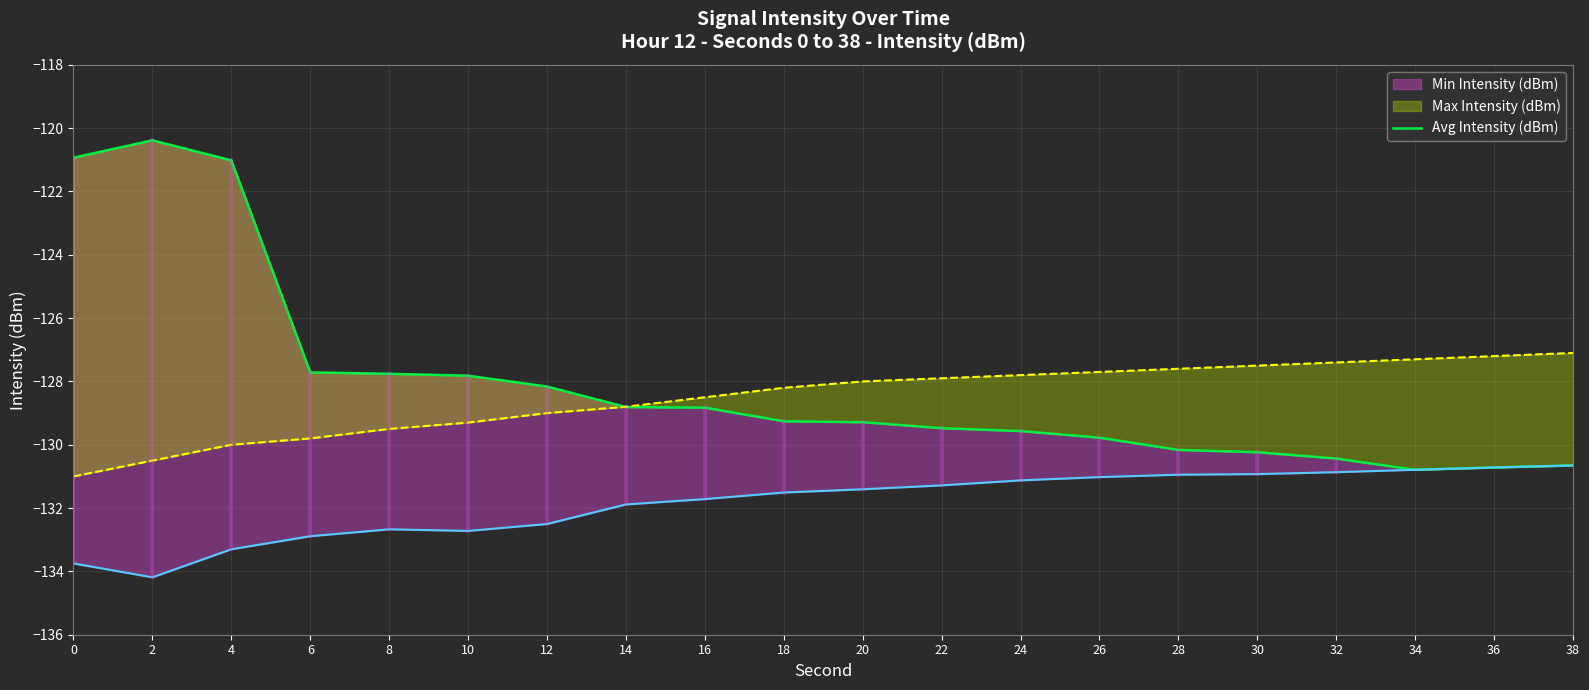

What is the value of the 14th point from the left?

-129.8